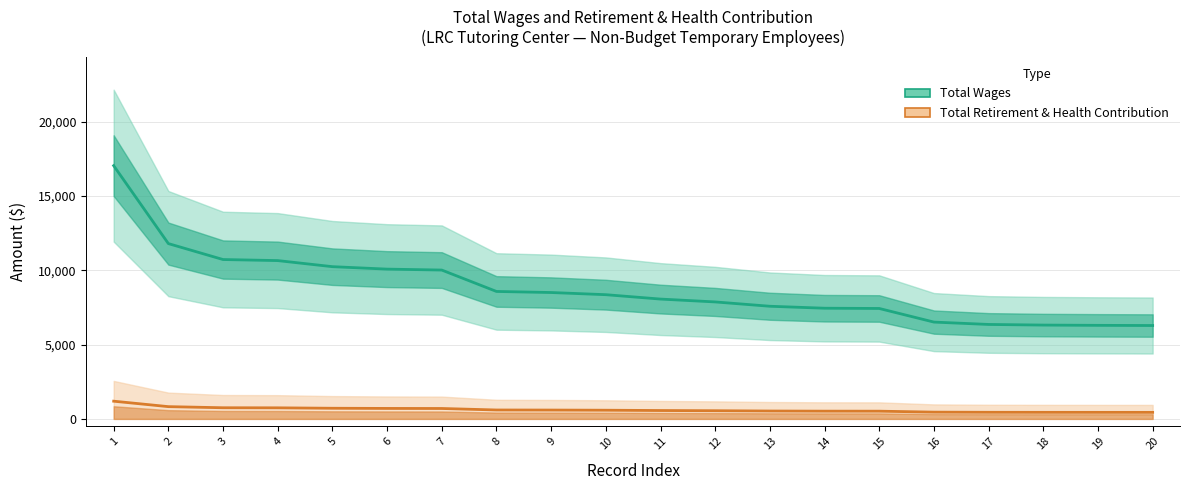

At 17, list the series in order from largest to smallest.

Total Wages, Total Retirement & Health Contribution